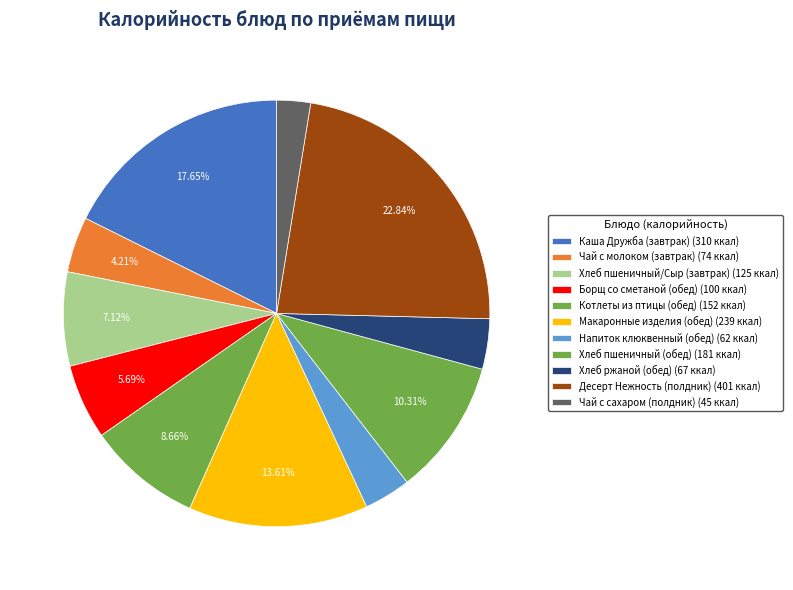

Is there any slice that represents more than half of the pie?

No